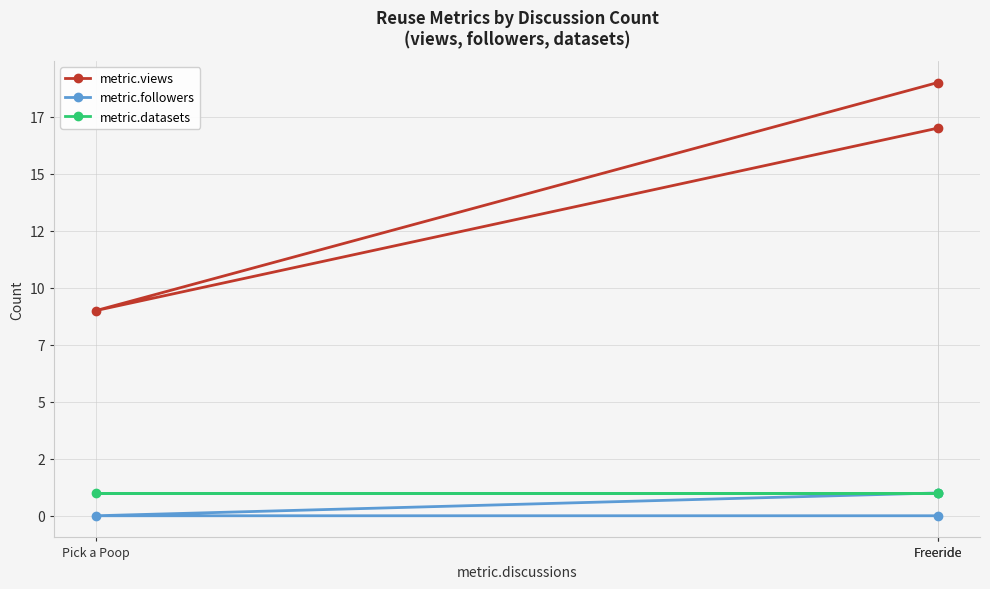

Reading left to right, list all the values displayed in this chart.

metric.views: Freeride=17	Pick a Poop=9	Freeride=19
metric.followers: Freeride=0	Pick a Poop=0	Freeride=1
metric.datasets: Freeride=1	Pick a Poop=1	Freeride=1